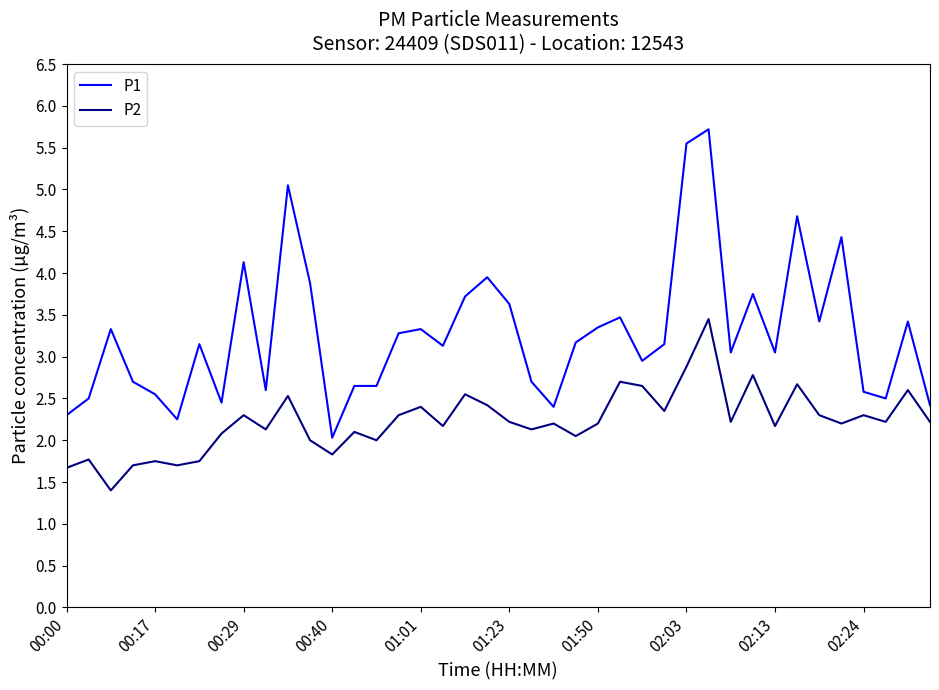

Which series has the largest range (max minus min)?

P1